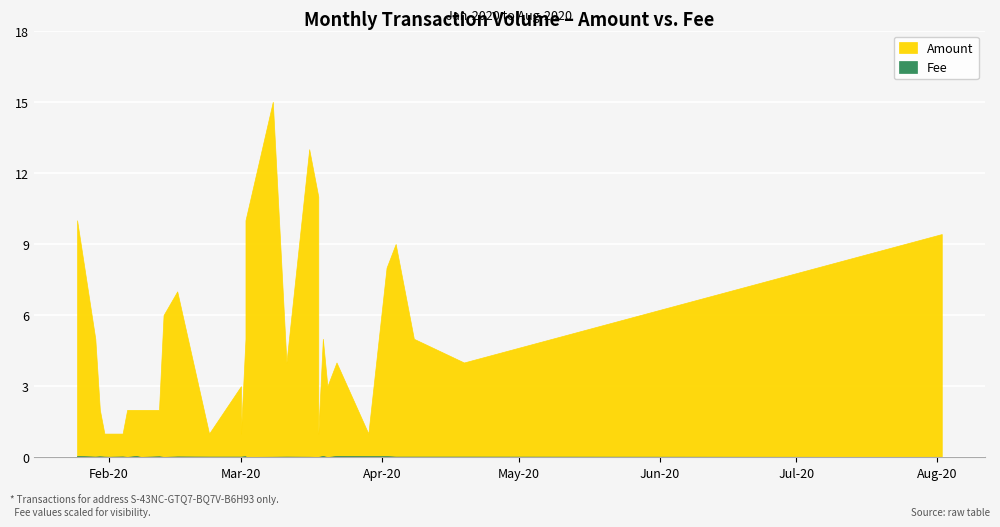

List the series in order of their peak value, lowest first.

Fee, Amount